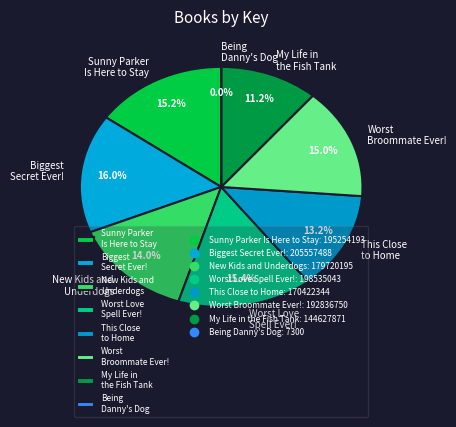

What is the largest slice in the pie chart?

Biggest Secret Ever!